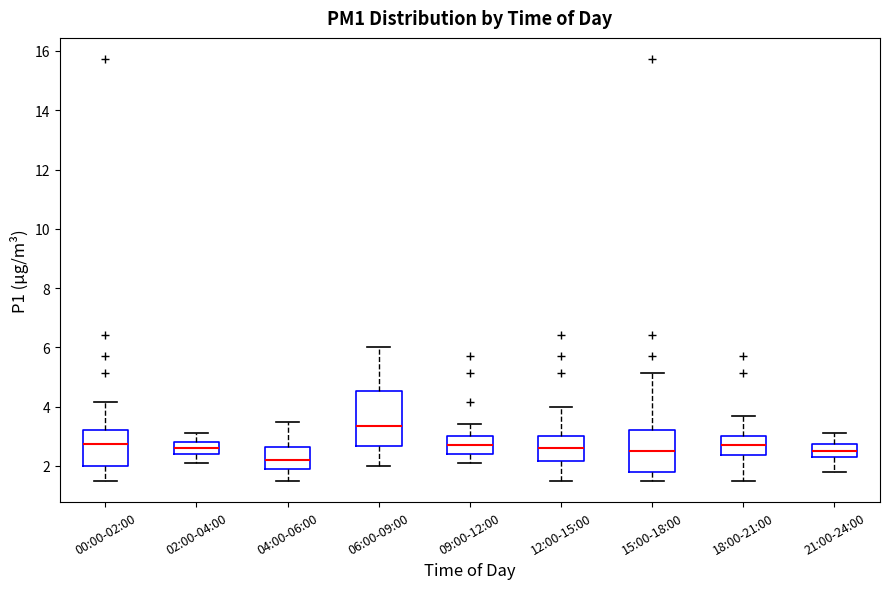

Which box has the highest median line?

06:00-09:00